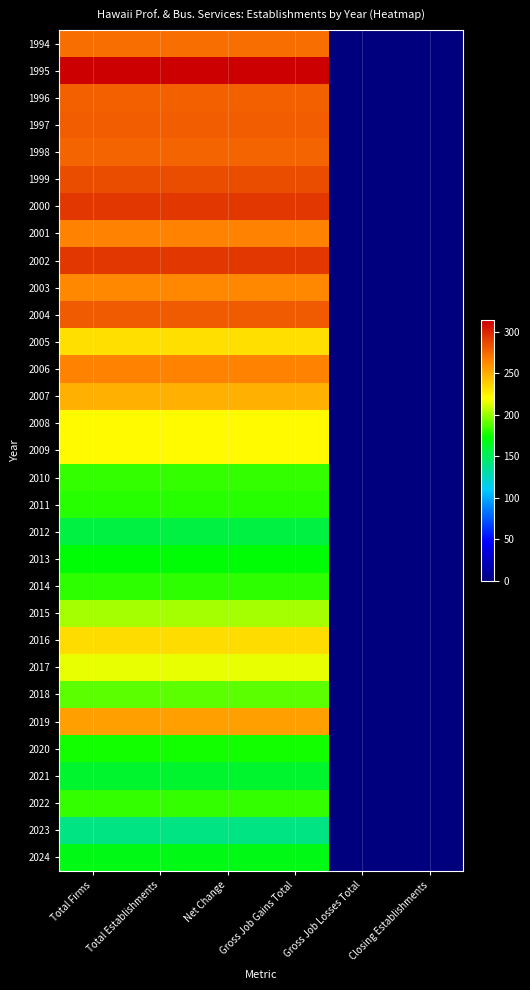

Reading left to right, extract all data points from this chart.

1994: Total Firms=273	Total Establishments=273	Net Change=273	Gross Job Gains Total=273	Gross Job Losses Total=0	Closing Establishments=0
1995: Total Firms=314	Total Establishments=314	Net Change=314	Gross Job Gains Total=314	Gross Job Losses Total=0	Closing Establishments=0
1996: Total Firms=278	Total Establishments=278	Net Change=278	Gross Job Gains Total=278	Gross Job Losses Total=0	Closing Establishments=0
1997: Total Firms=279	Total Establishments=279	Net Change=279	Gross Job Gains Total=279	Gross Job Losses Total=0	Closing Establishments=0
1998: Total Firms=277	Total Establishments=277	Net Change=277	Gross Job Gains Total=277	Gross Job Losses Total=0	Closing Establishments=0
1999: Total Firms=285	Total Establishments=285	Net Change=285	Gross Job Gains Total=285	Gross Job Losses Total=0	Closing Establishments=0
2000: Total Firms=293	Total Establishments=293	Net Change=293	Gross Job Gains Total=293	Gross Job Losses Total=0	Closing Establishments=0
2001: Total Firms=265	Total Establishments=265	Net Change=265	Gross Job Gains Total=265	Gross Job Losses Total=0	Closing Establishments=0
2002: Total Firms=292	Total Establishments=292	Net Change=292	Gross Job Gains Total=292	Gross Job Losses Total=0	Closing Establishments=0
2003: Total Firms=263	Total Establishments=263	Net Change=263	Gross Job Gains Total=263	Gross Job Losses Total=0	Closing Establishments=0
2004: Total Firms=280	Total Establishments=280	Net Change=280	Gross Job Gains Total=280	Gross Job Losses Total=0	Closing Establishments=0
2005: Total Firms=231	Total Establishments=231	Net Change=231	Gross Job Gains Total=231	Gross Job Losses Total=0	Closing Establishments=0
2006: Total Firms=266	Total Establishments=266	Net Change=266	Gross Job Gains Total=266	Gross Job Losses Total=0	Closing Establishments=0
2007: Total Firms=248	Total Establishments=248	Net Change=248	Gross Job Gains Total=248	Gross Job Losses Total=0	Closing Establishments=0
2008: Total Firms=221	Total Establishments=221	Net Change=221	Gross Job Gains Total=221	Gross Job Losses Total=0	Closing Establishments=0
2009: Total Firms=222	Total Establishments=222	Net Change=222	Gross Job Gains Total=222	Gross Job Losses Total=0	Closing Establishments=0
2010: Total Firms=182	Total Establishments=182	Net Change=182	Gross Job Gains Total=182	Gross Job Losses Total=0	Closing Establishments=0
2011: Total Firms=180	Total Establishments=180	Net Change=180	Gross Job Gains Total=180	Gross Job Losses Total=0	Closing Establishments=0
2012: Total Firms=156	Total Establishments=156	Net Change=156	Gross Job Gains Total=156	Gross Job Losses Total=0	Closing Establishments=0
2013: Total Firms=171	Total Establishments=171	Net Change=171	Gross Job Gains Total=171	Gross Job Losses Total=0	Closing Establishments=0
2014: Total Firms=181	Total Establishments=181	Net Change=181	Gross Job Gains Total=181	Gross Job Losses Total=0	Closing Establishments=0
2015: Total Firms=203	Total Establishments=203	Net Change=203	Gross Job Gains Total=203	Gross Job Losses Total=0	Closing Establishments=0
2016: Total Firms=233	Total Establishments=233	Net Change=233	Gross Job Gains Total=233	Gross Job Losses Total=0	Closing Establishments=0
2017: Total Firms=215	Total Establishments=215	Net Change=215	Gross Job Gains Total=215	Gross Job Losses Total=0	Closing Establishments=0
2018: Total Firms=189	Total Establishments=189	Net Change=189	Gross Job Gains Total=189	Gross Job Losses Total=0	Closing Establishments=0
2019: Total Firms=255	Total Establishments=255	Net Change=255	Gross Job Gains Total=255	Gross Job Losses Total=0	Closing Establishments=0
2020: Total Firms=176	Total Establishments=176	Net Change=176	Gross Job Gains Total=176	Gross Job Losses Total=0	Closing Establishments=0
2021: Total Firms=161	Total Establishments=161	Net Change=161	Gross Job Gains Total=161	Gross Job Losses Total=0	Closing Establishments=0
2022: Total Firms=182	Total Establishments=182	Net Change=182	Gross Job Gains Total=182	Gross Job Losses Total=0	Closing Establishments=0
2023: Total Firms=140	Total Establishments=140	Net Change=140	Gross Job Gains Total=140	Gross Job Losses Total=0	Closing Establishments=0
2024: Total Firms=168	Total Establishments=168	Net Change=168	Gross Job Gains Total=168	Gross Job Losses Total=0	Closing Establishments=0